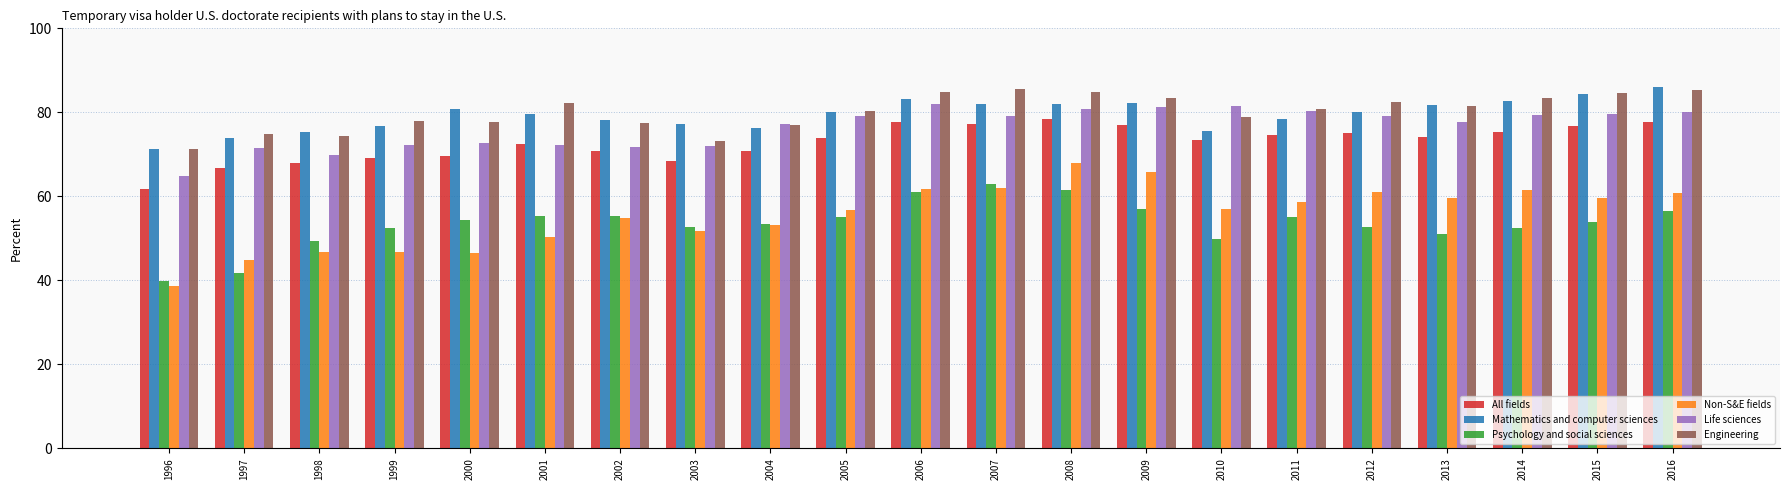

What is the value of the Mathematics and computer sciences bar at the 15th from the left?

75.5